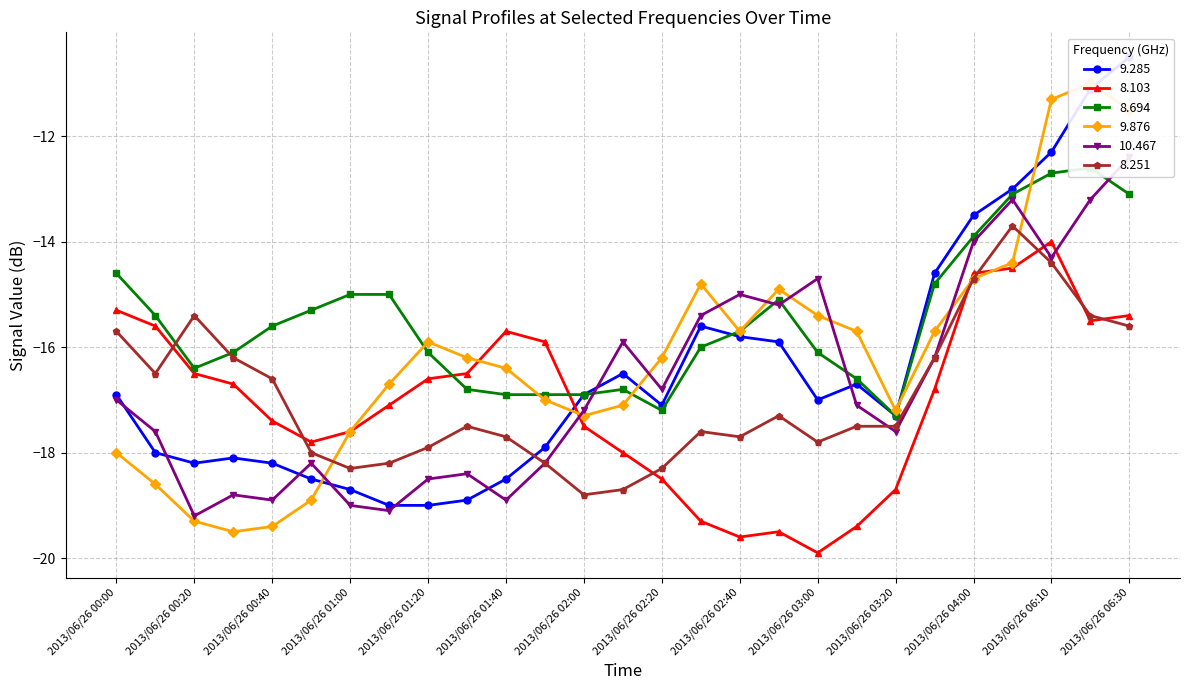

How many intersections are there between 9.285 and 8.251?

1